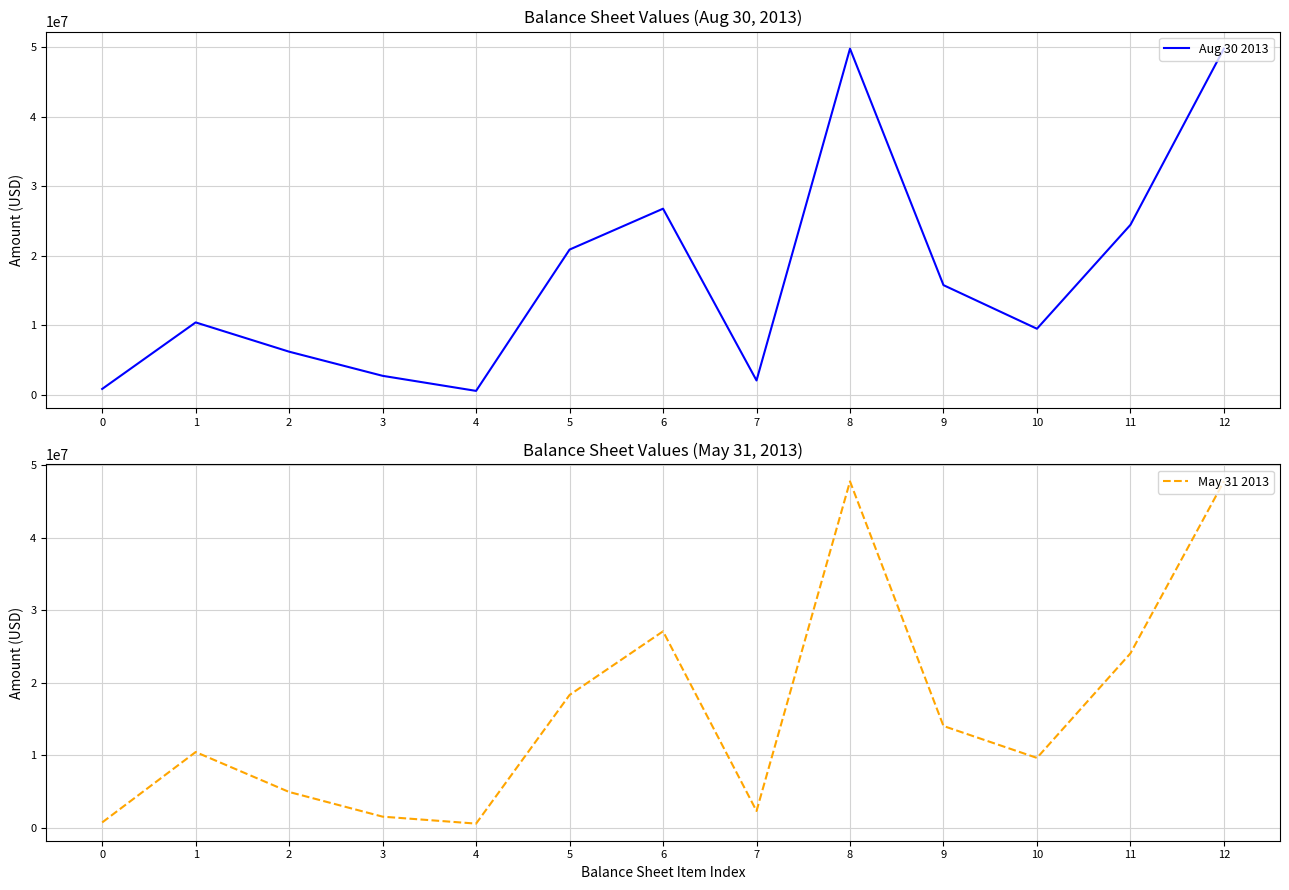

Between 7 and 8, which series saw the biggest shift?

Aug 30 2013